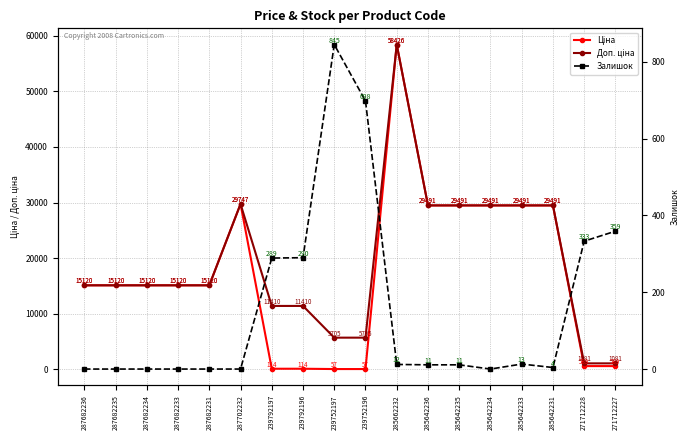

True or false: Доп. ціна and Залишок cross at least once.

False